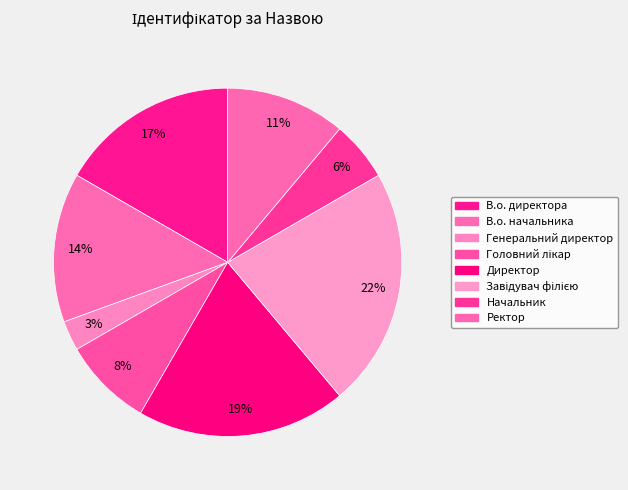

Does any single category account for the majority?

No